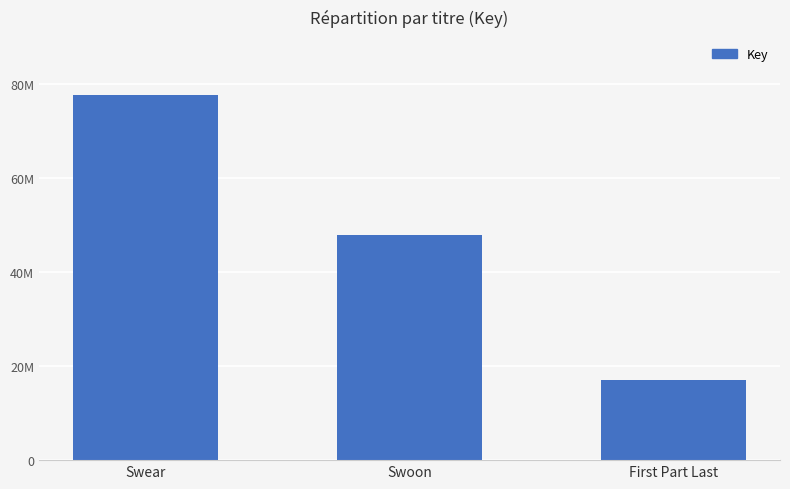

Which label corresponds to the smallest value in the chart?

First Part Last